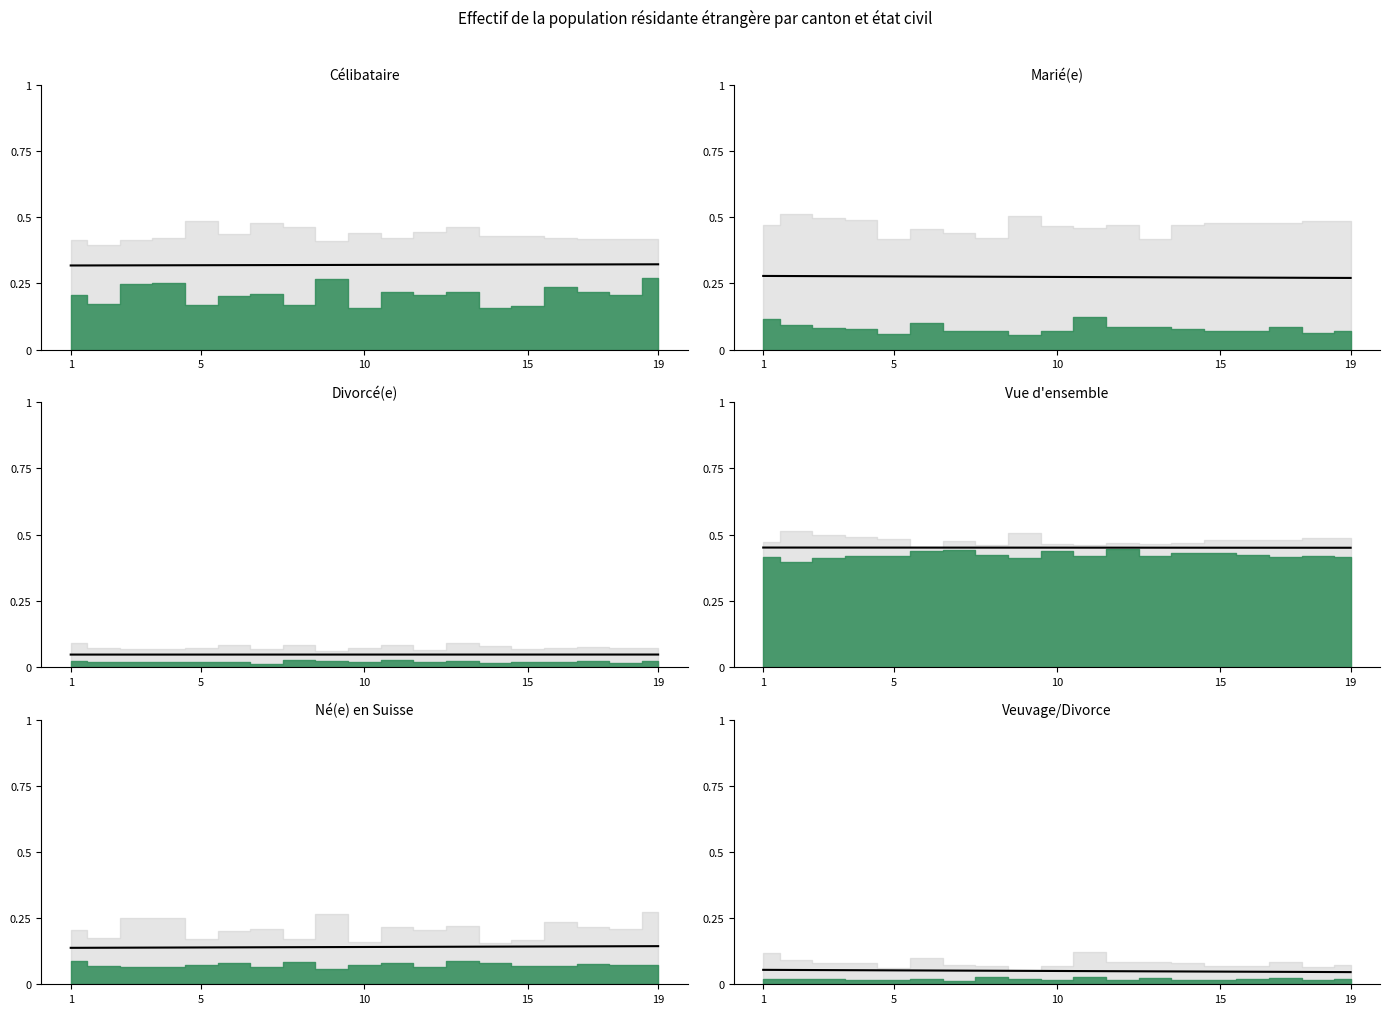

Is this an area chart (filled region under the line)?

No